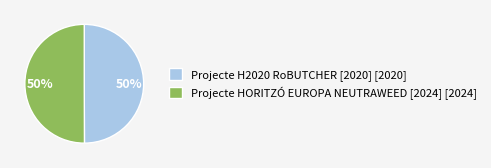

To the nearest percent, what percentage of the pie is Projecte H2020 RoBUTCHER [2020]?

50%